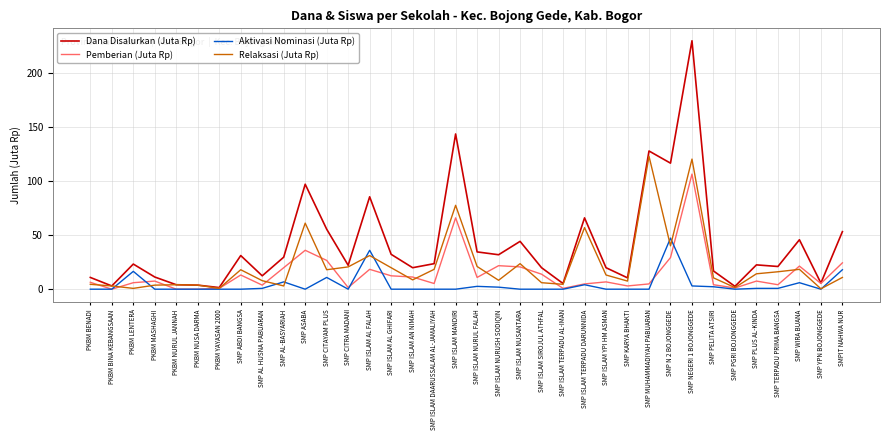

What are all the series names shown in the legend?

Dana Disalurkan (Juta Rp), Pemberian (Juta Rp), Aktivasi Nominasi (Juta Rp), Relaksasi (Juta Rp)